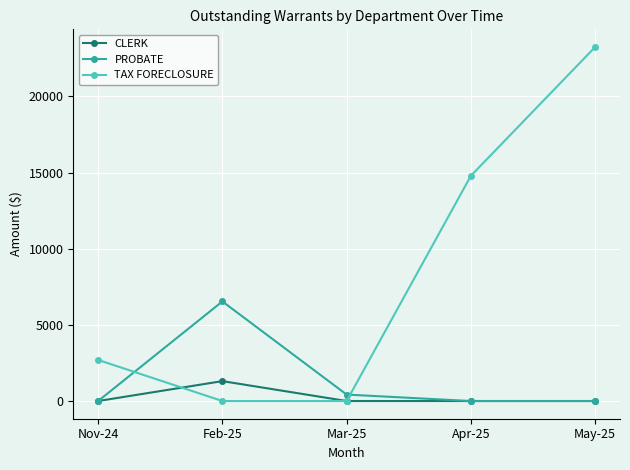

How many lines are shown in the chart?

3